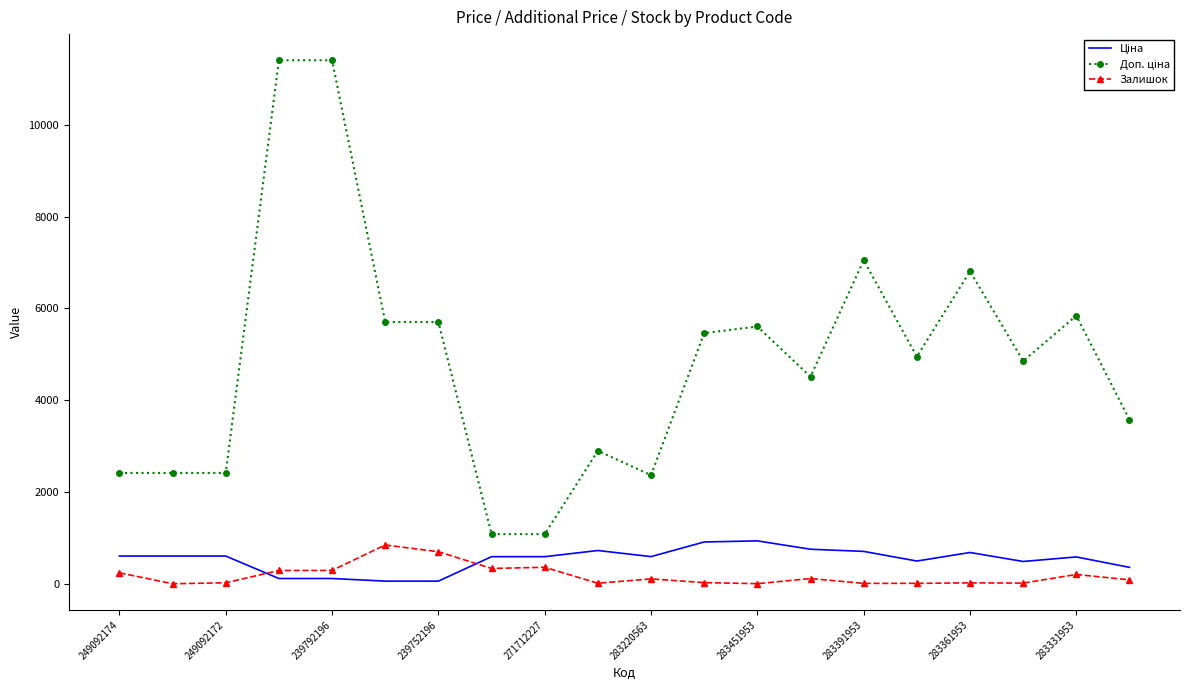

What is the difference between the maximum and minimum values in the Залишок series?

845.0